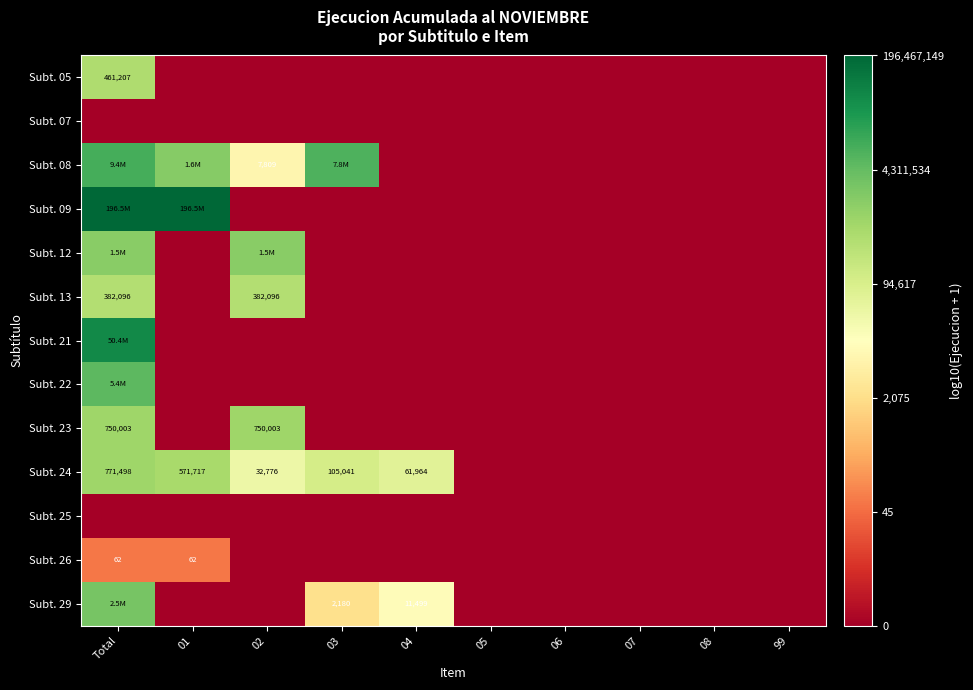

Is it true that Subt. 21 equals 7.7 at Total?

True